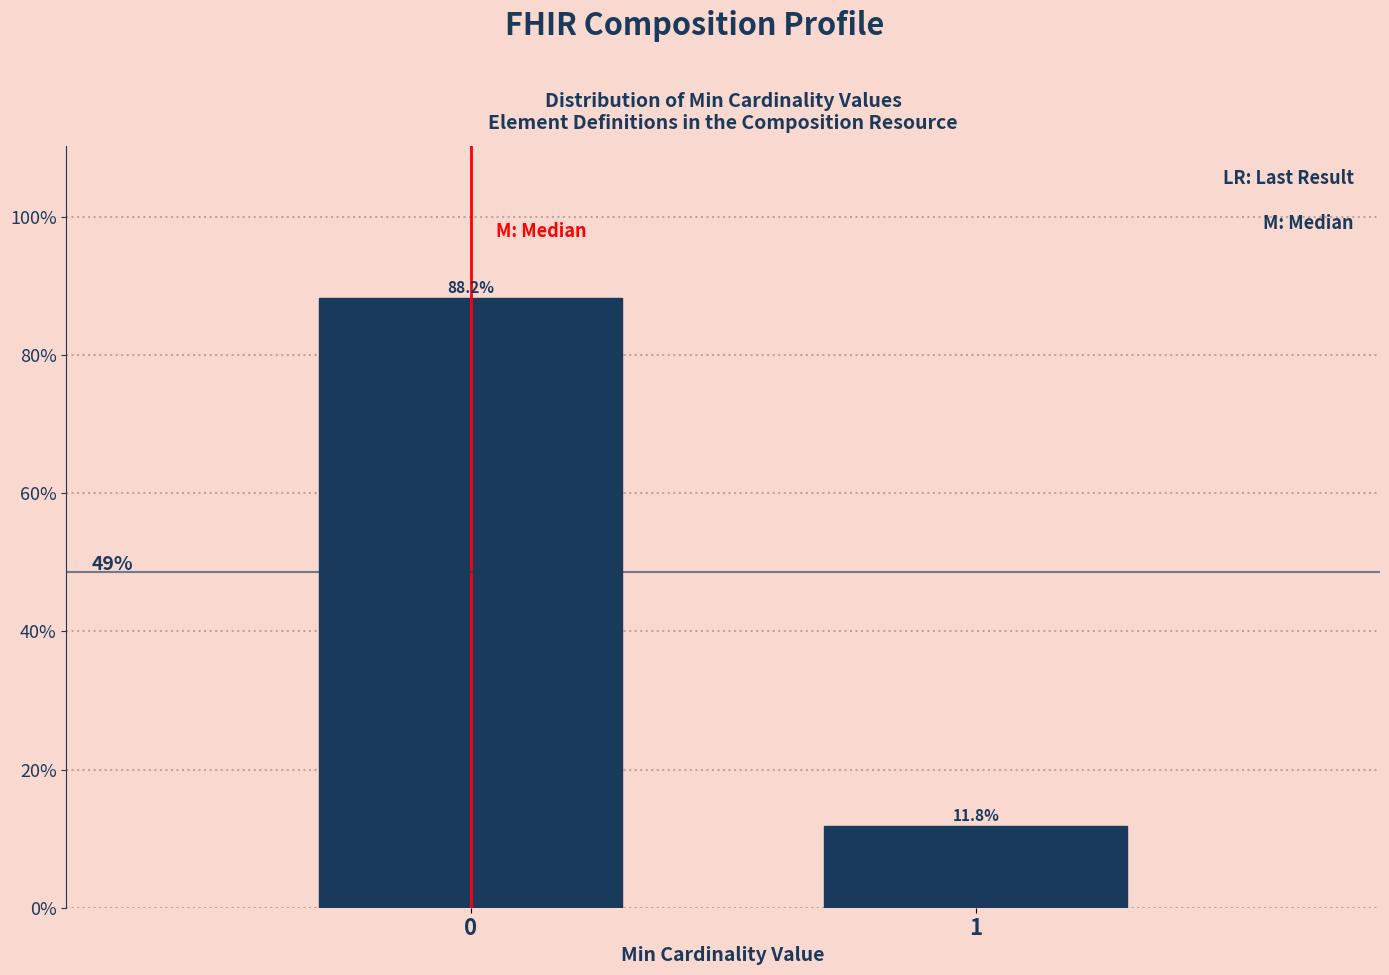

Reading left to right, extract all data points from this chart.

88.2	11.8